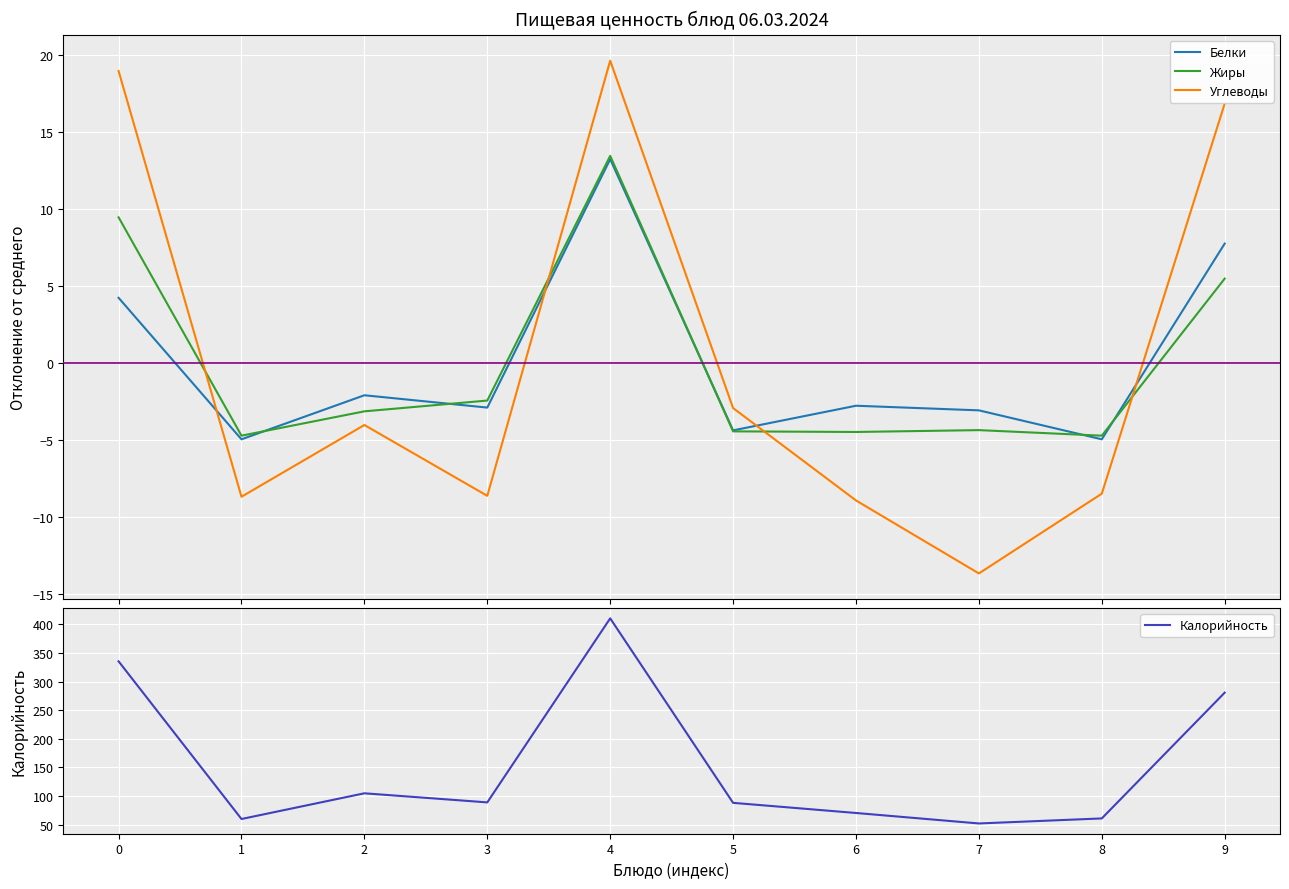

List the series in order of their peak value, highest first.

Калорийность, Углеводы, Жиры, Белки